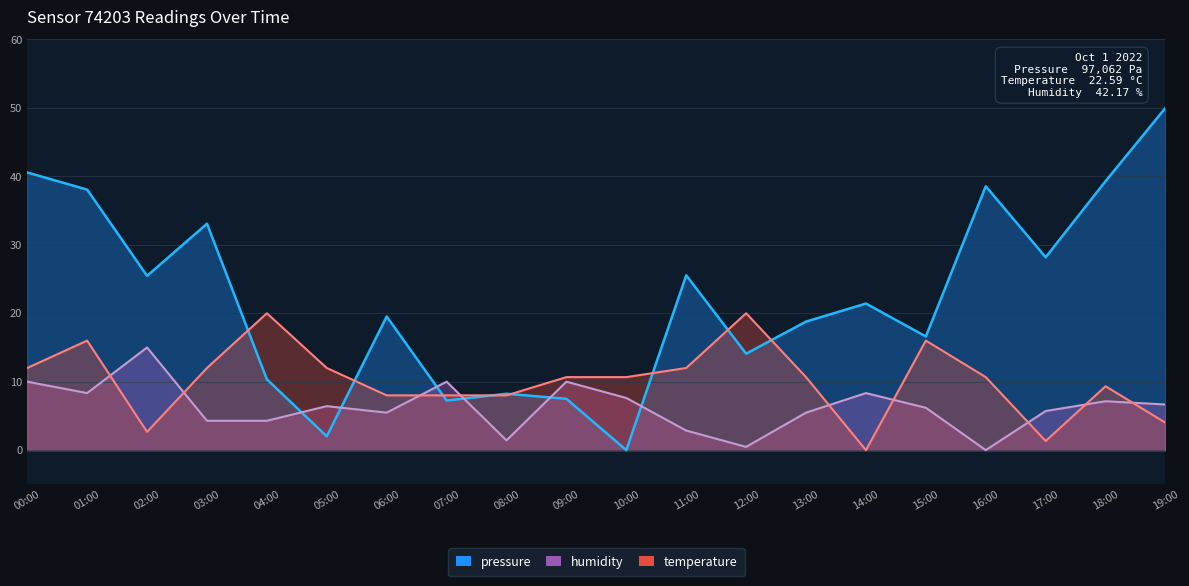

Between 06:00 and 11:00, which series saw the biggest shift?

pressure